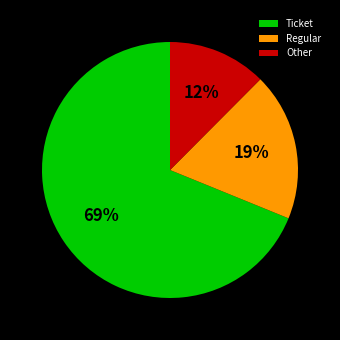

Between Other and Ticket, which is larger?

Ticket